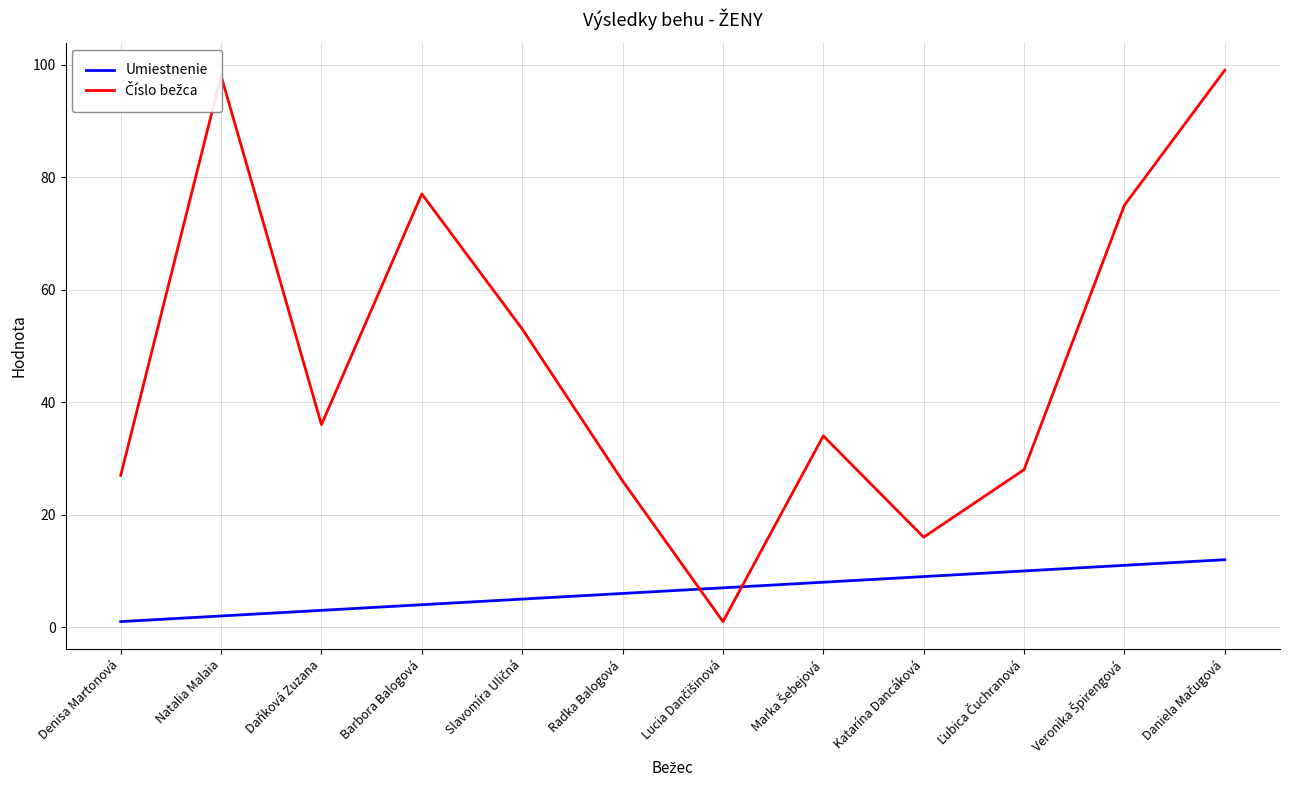

What is the greatest value displayed?

99